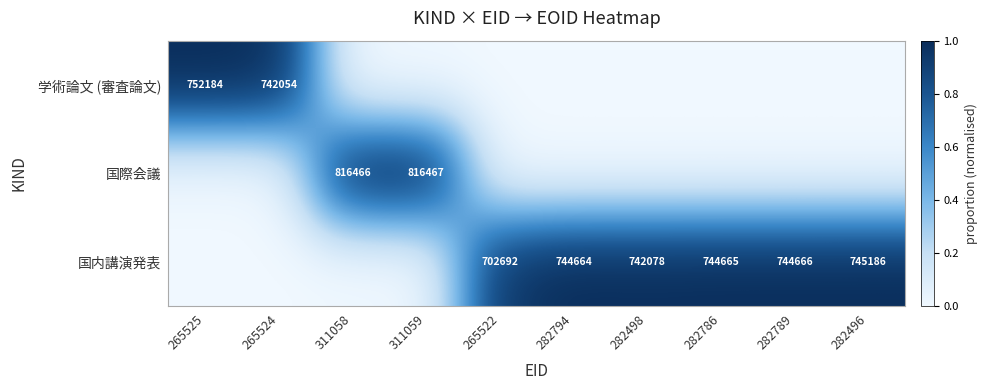

List the labels in order of 学術論文 (審査論文) value, largest first.

265525, 265524, 311058, 311059, 265522, 282794, 282498, 282786, 282789, 282496